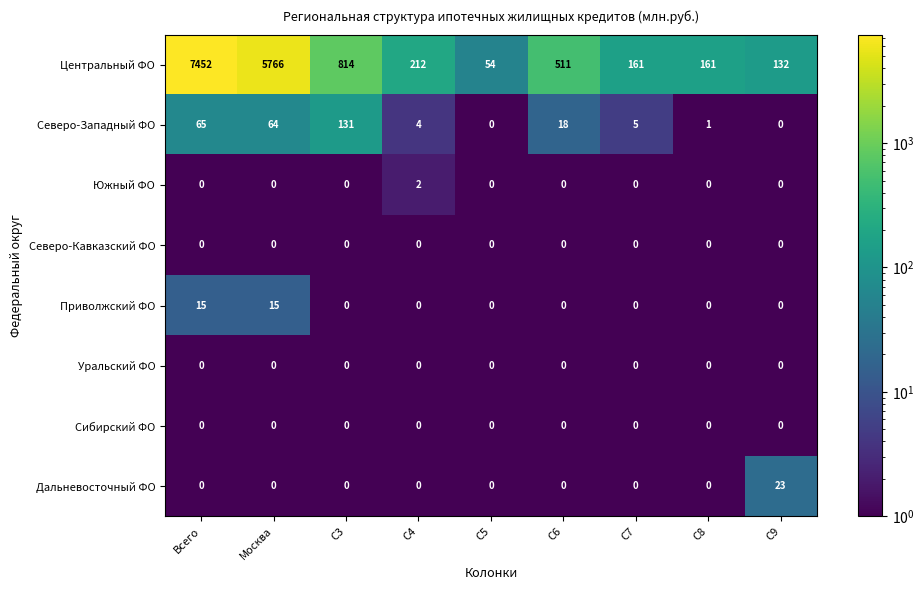

The value of Приволжский ФО at C5 is 0. True or false?

True